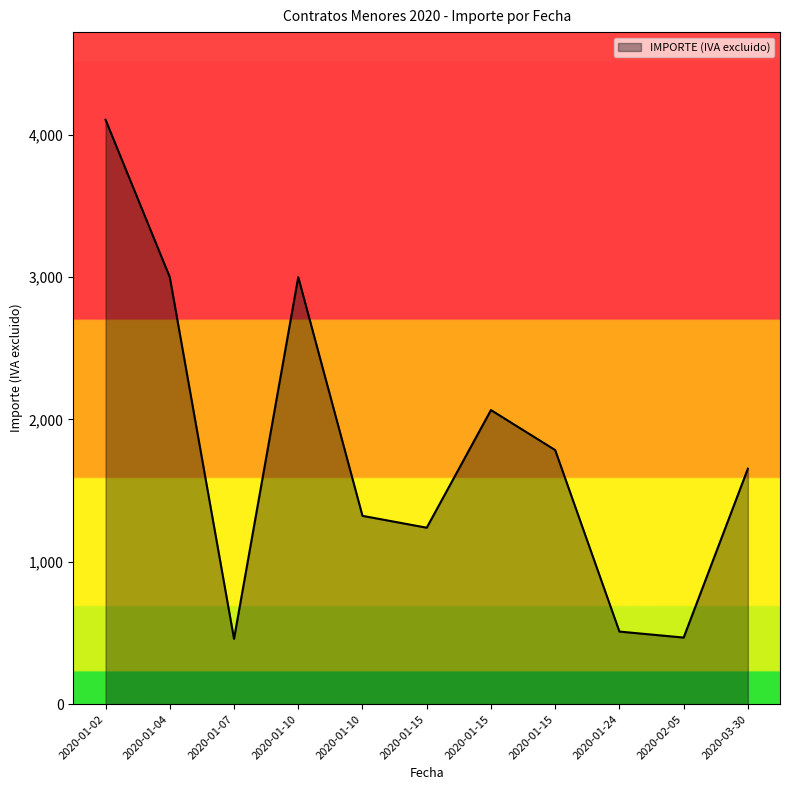

What is the change in value from 2020-01-15 to 2020-02-05?

-1598.3